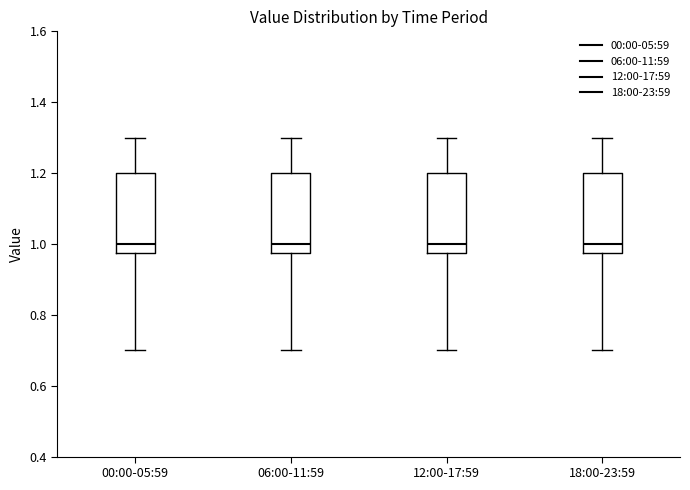

Reading left to right, read every box against the y-axis: the position of its median line, the range the box covers, and the ends of its whiskers. The values are not printed on the chart, so give them approximately, as read against the axis.

00:00-05:59: median 1.00, box 0.98 to 1.20, whiskers 0.70 to 1.30
06:00-11:59: median 1.00, box 0.98 to 1.20, whiskers 0.70 to 1.30
12:00-17:59: median 1.00, box 0.98 to 1.20, whiskers 0.70 to 1.30
18:00-23:59: median 1.00, box 0.98 to 1.20, whiskers 0.70 to 1.30